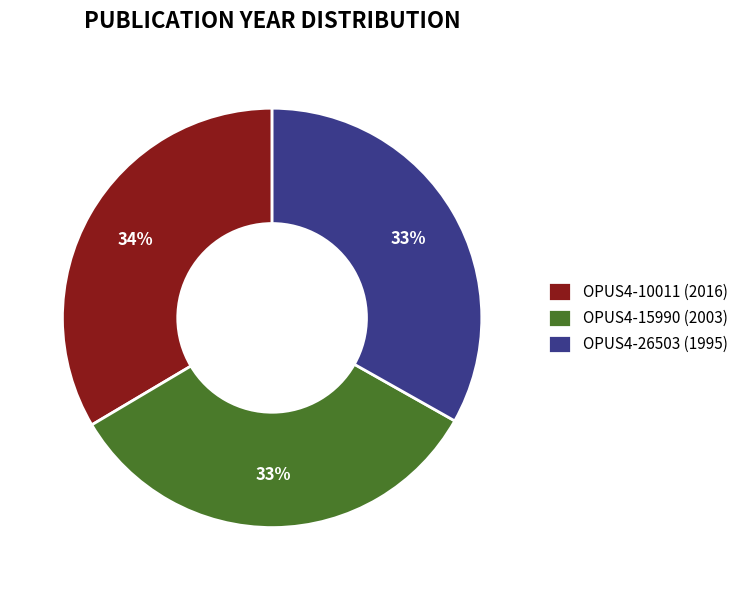

Count the number of slices in the pie.

3